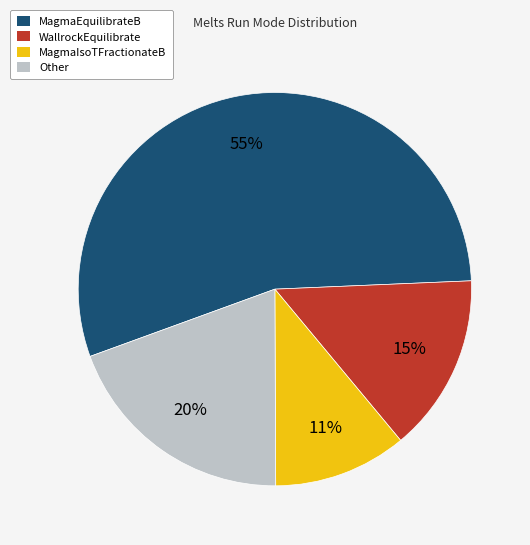

True or false: WallrockEquilibrate accounts for 21% of the total.

False